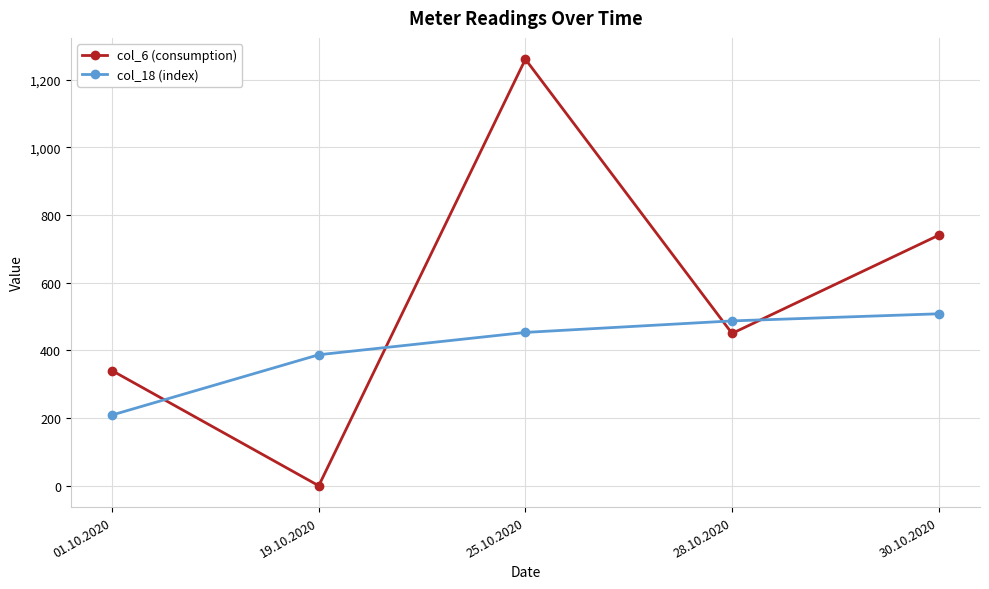

How many data points does each series have?

5